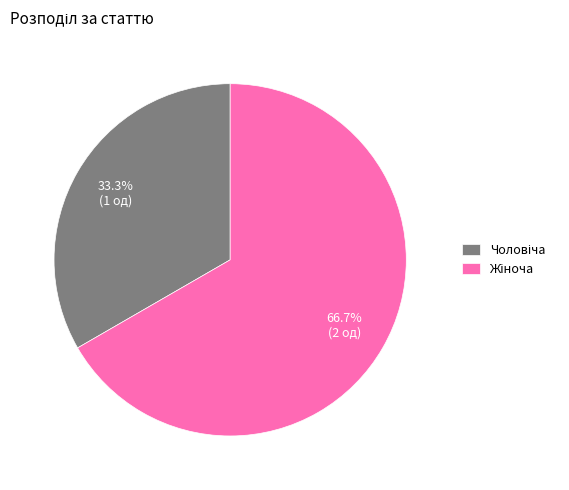

Which category has the smallest portion of the pie?

Чоловіча